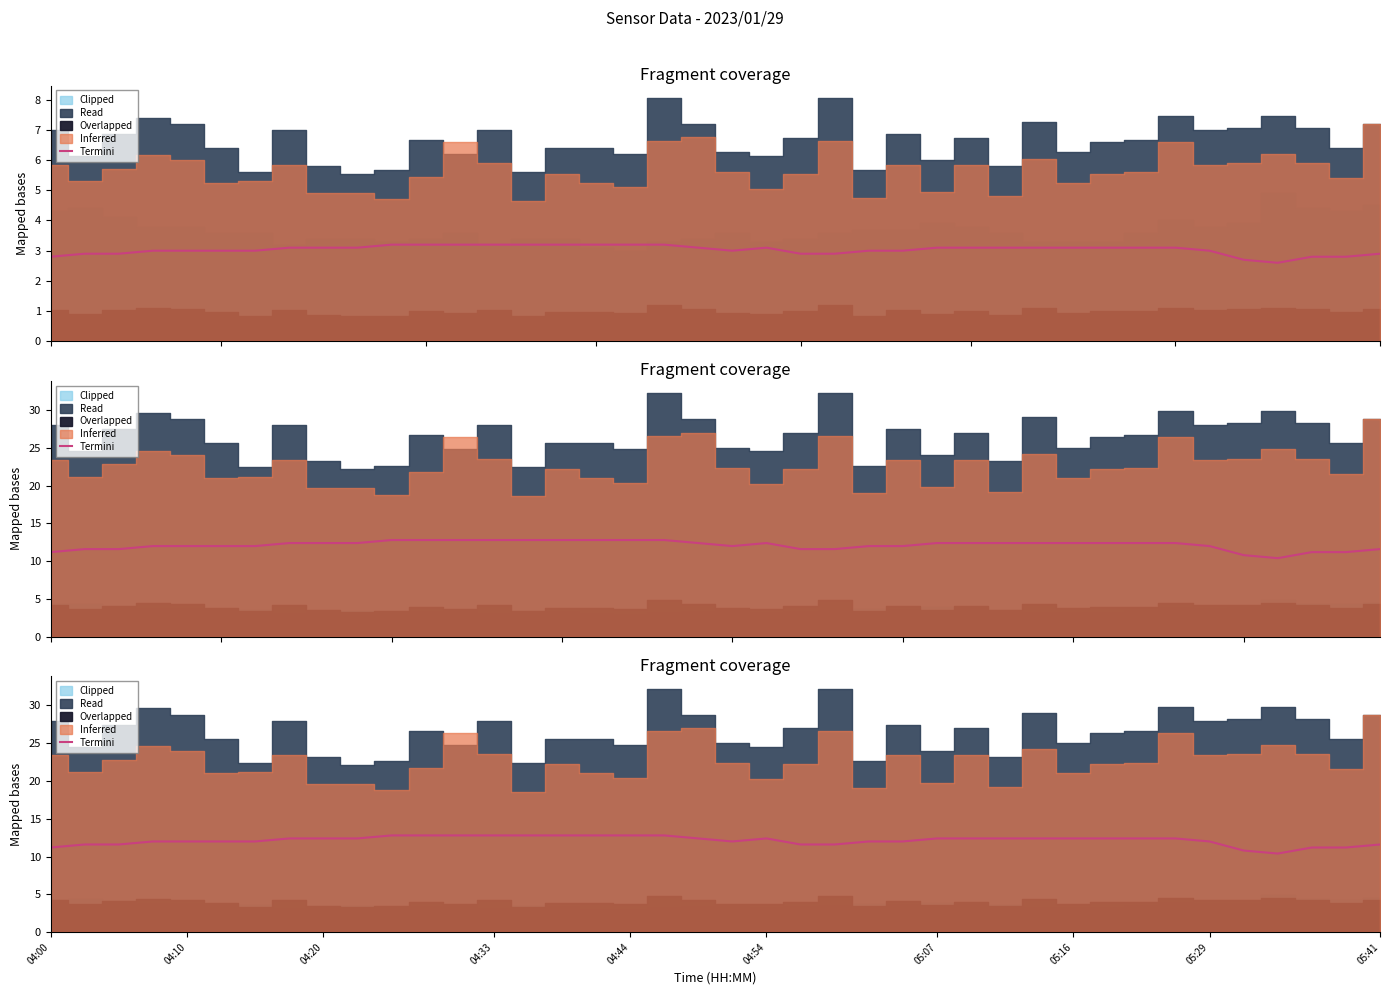

How many data points are above 12?

22